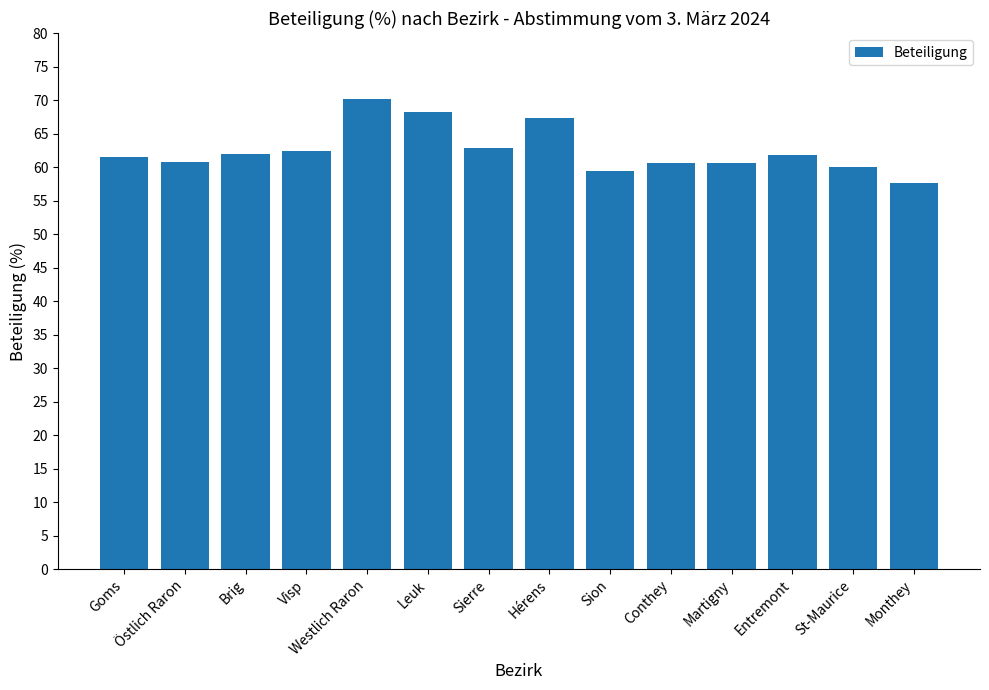

Which label corresponds to the largest value in the chart?

Westlich Raron